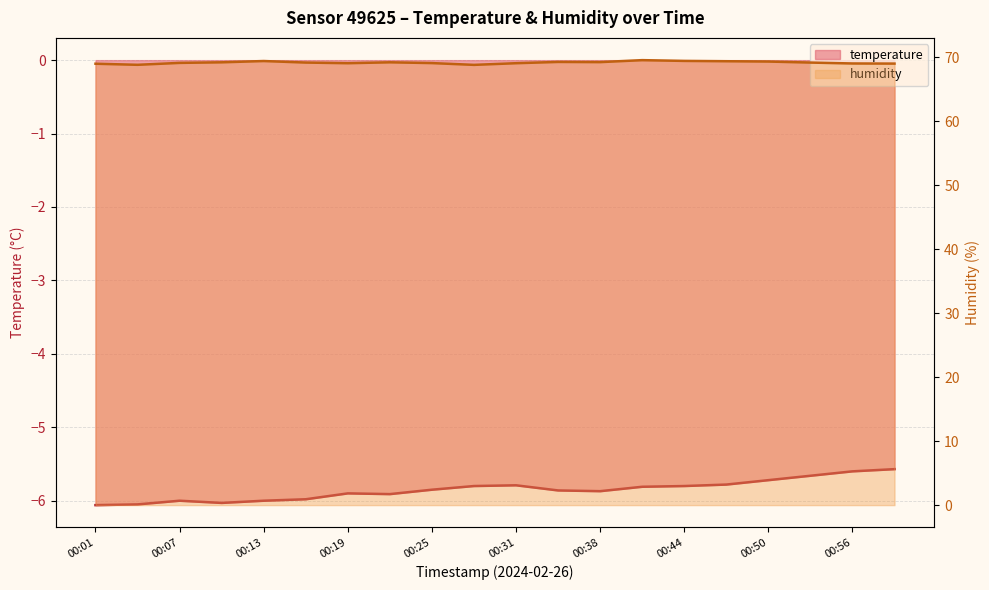

List the series in order of their overall mean, highest first.

humidity, temperature